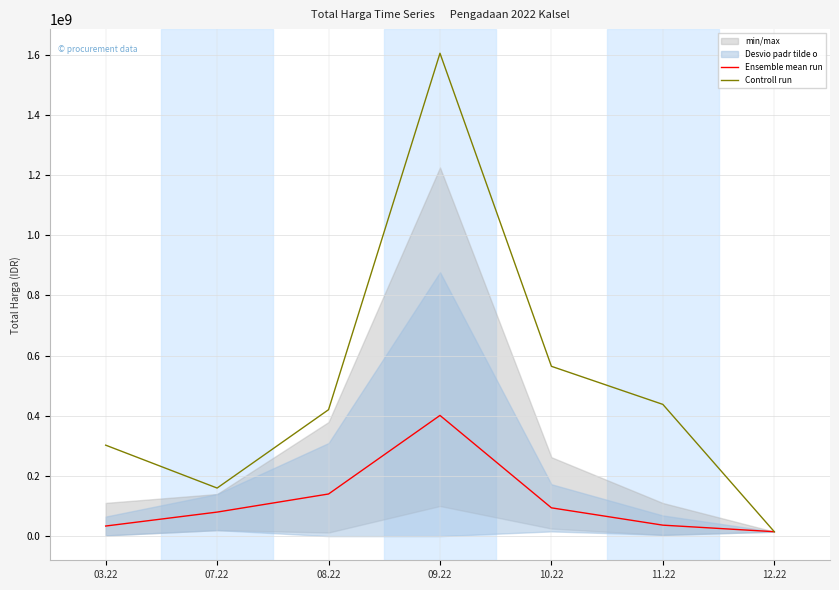

What is the difference between the Ensemble mean run values at 09.22 and 10.22?

307011225.0